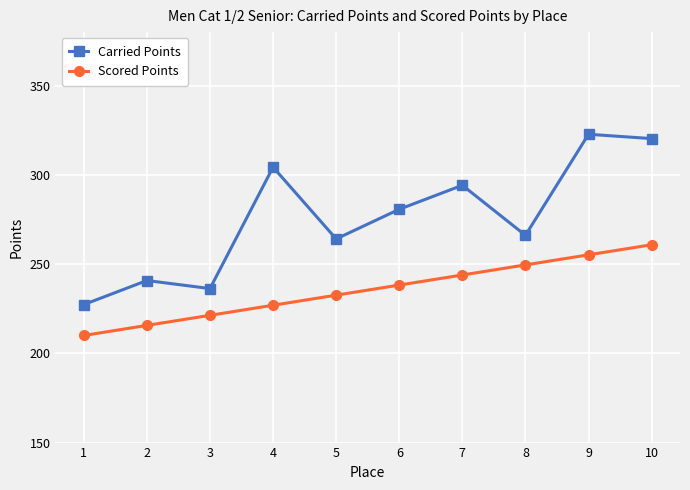

True or false: Scored Points and Carried Points intersect in this chart.

False